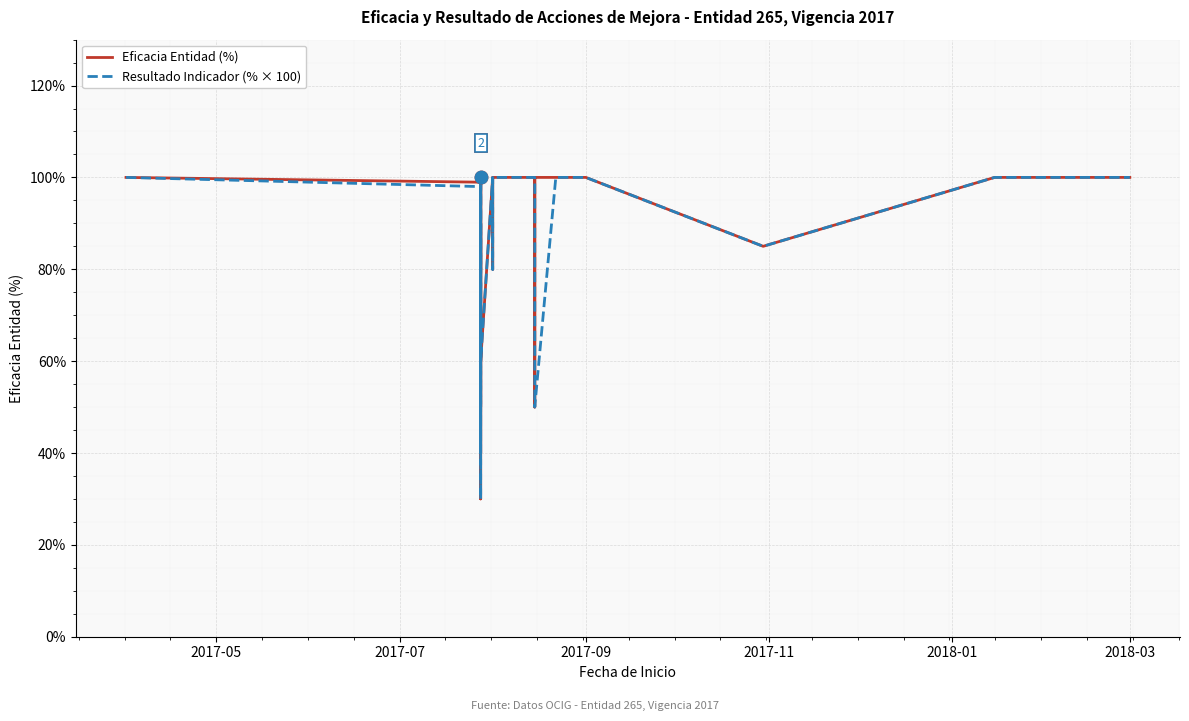

At which category is the sum across all series the highest?

2017-05